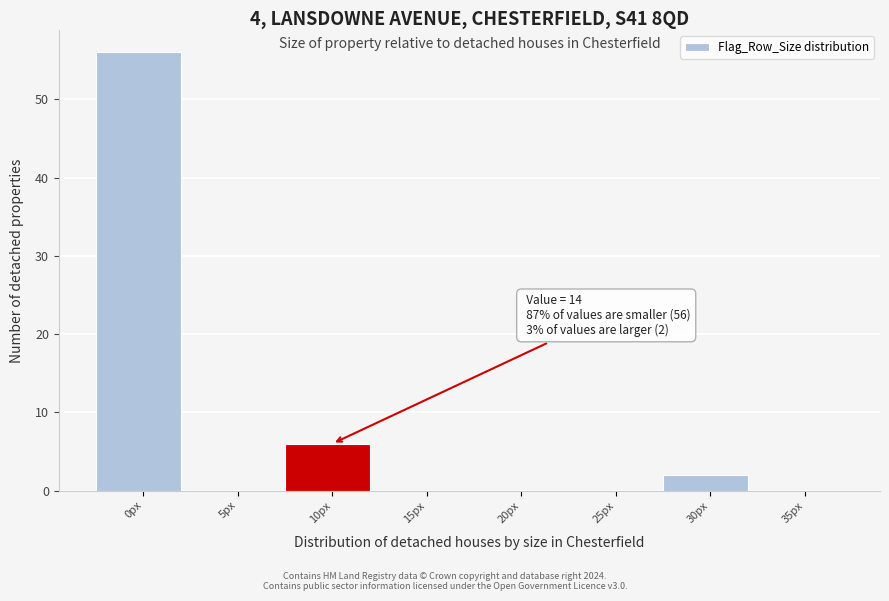

Reading left to right, extract all data points from this chart.

0px=56	5px=0	10px=6	15px=0	20px=0	25px=0	30px=2	35px=0